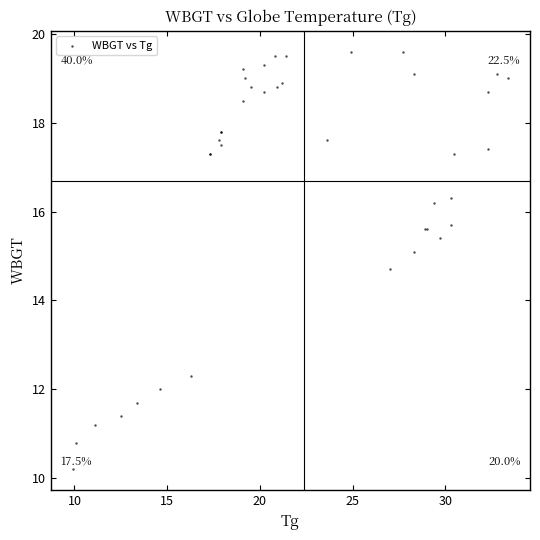

What Y value in the scatter plot is closest to 14?

14.7